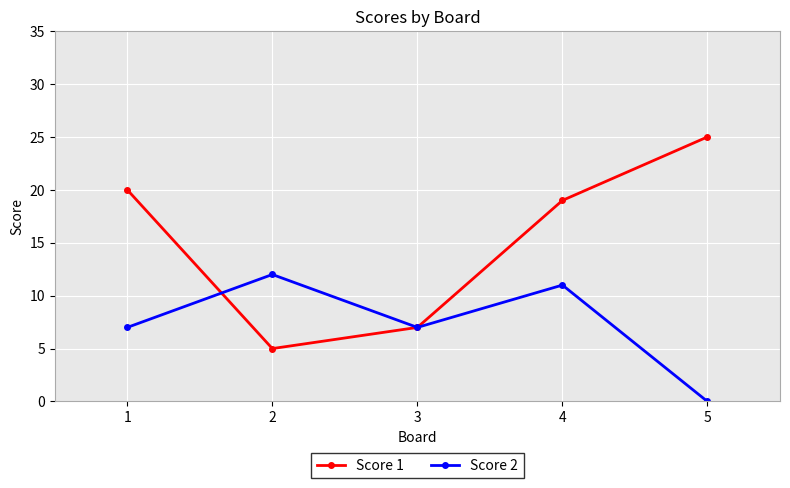

Is it true that Score 1 equals 27 at 1?

False